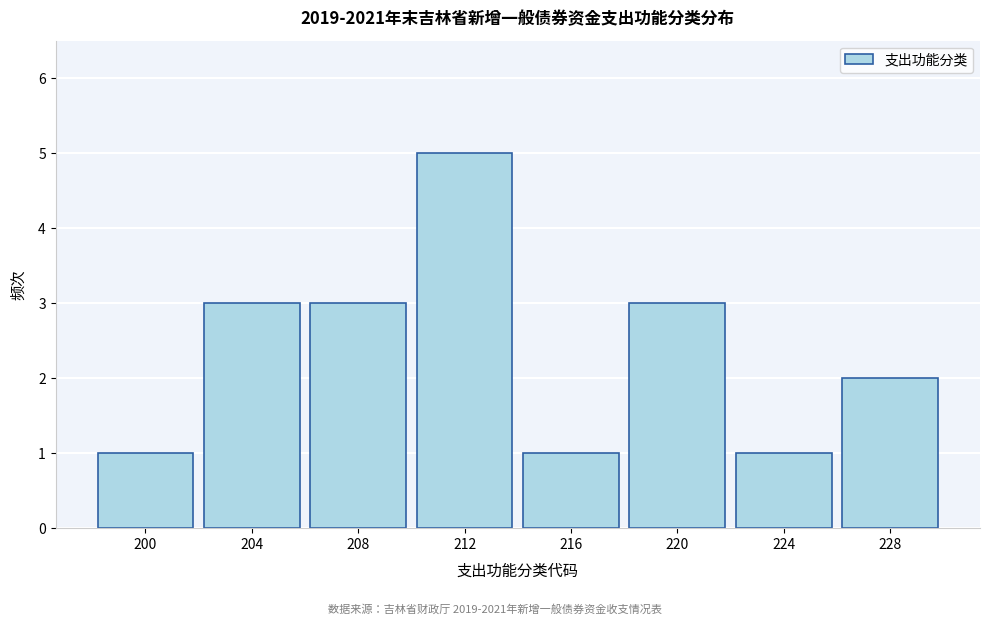

Reading left to right, list all the values displayed in this chart.

200=1	204=3	208=3	212=5	216=1	220=3	224=1	228=2